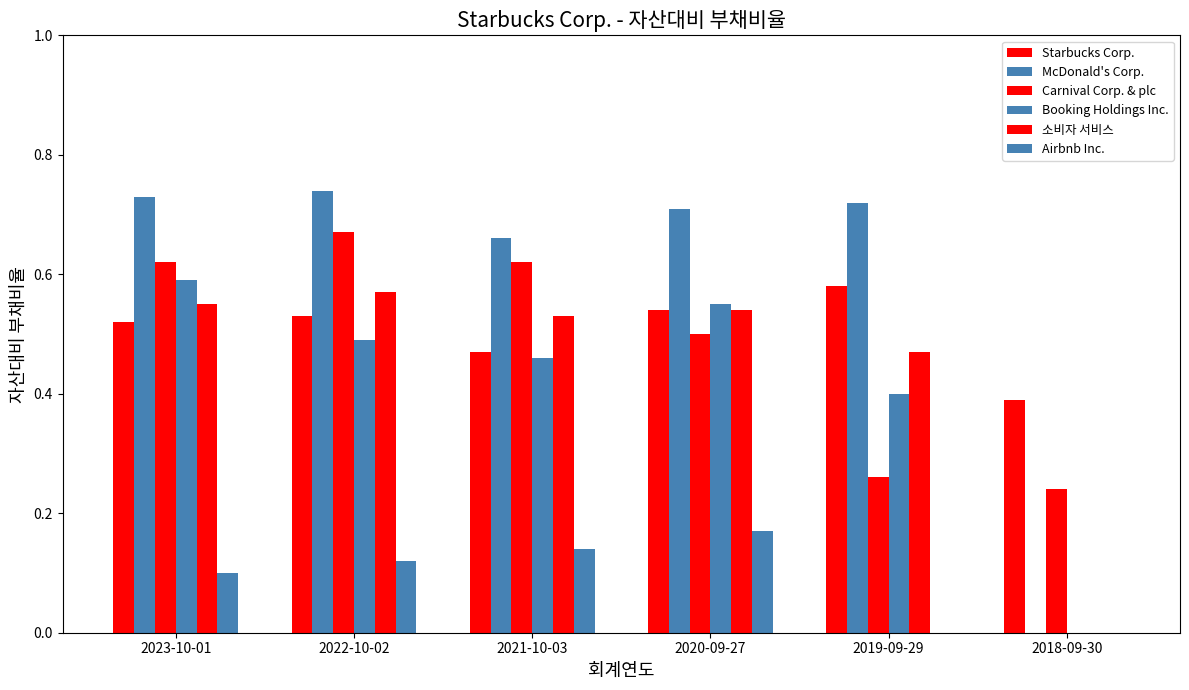

Reading right to left, extract all data points from this chart.

Starbucks Corp.: 0.4	0.6	0.5	0.5	0.5	0.5
McDonald's Corp.: 0.0	0.7	0.7	0.7	0.7	0.7
Carnival Corp. & plc: 0.2	0.3	0.5	0.6	0.7	0.6
Booking Holdings Inc.: 0.0	0.4	0.6	0.5	0.5	0.6
소비자 서비스: 0.0	0.5	0.5	0.5	0.6	0.6
Airbnb Inc.: 0.0	0.0	0.2	0.1	0.1	0.1